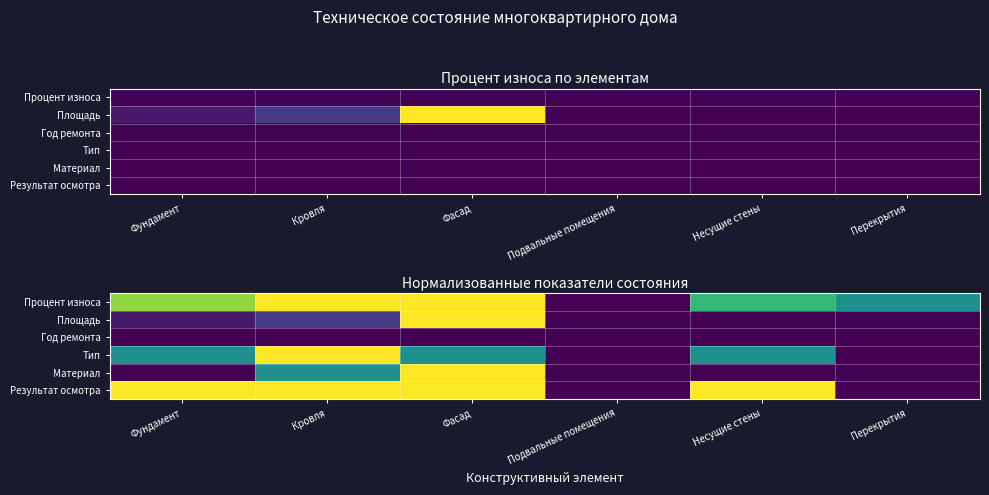

What is the sum of the Тип values at Фундамент and Несущие стены?

1.0